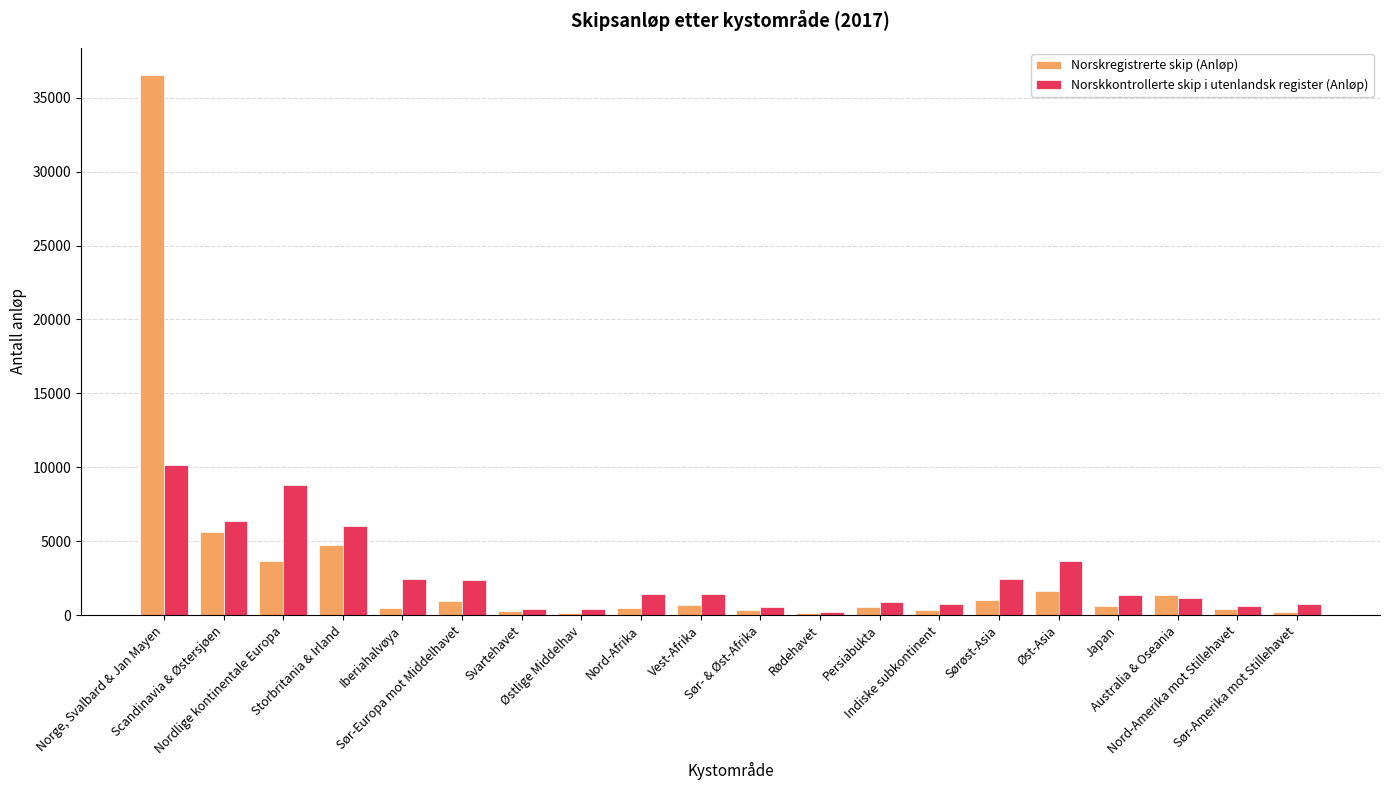

List the labels in order of Norskregistrerte skip (Anløp) value, smallest first.

Rødehavet, Østlige Middelhav, Sør-Amerika mot Stillehavet, Svartehavet, Sør- & Øst-Afrika, Indiske subkontinent, Nord-Amerika mot Stillehavet, Nord-Afrika, Iberiahalvøya, Persiabukta, Japan, Vest-Afrika, Sør-Europa mot Middelhavet, Sørøst-Asia, Australia & Oseania, Øst-Asia, Nordlige kontinentale Europa, Storbritania & Irland, Scandinavia & Østersjøen, Norge, Svalbard & Jan Mayen